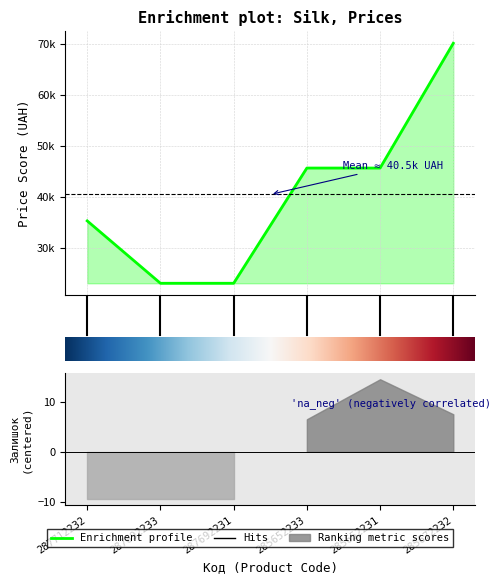

True or false: Ціна and Залишок intersect in this chart.

False